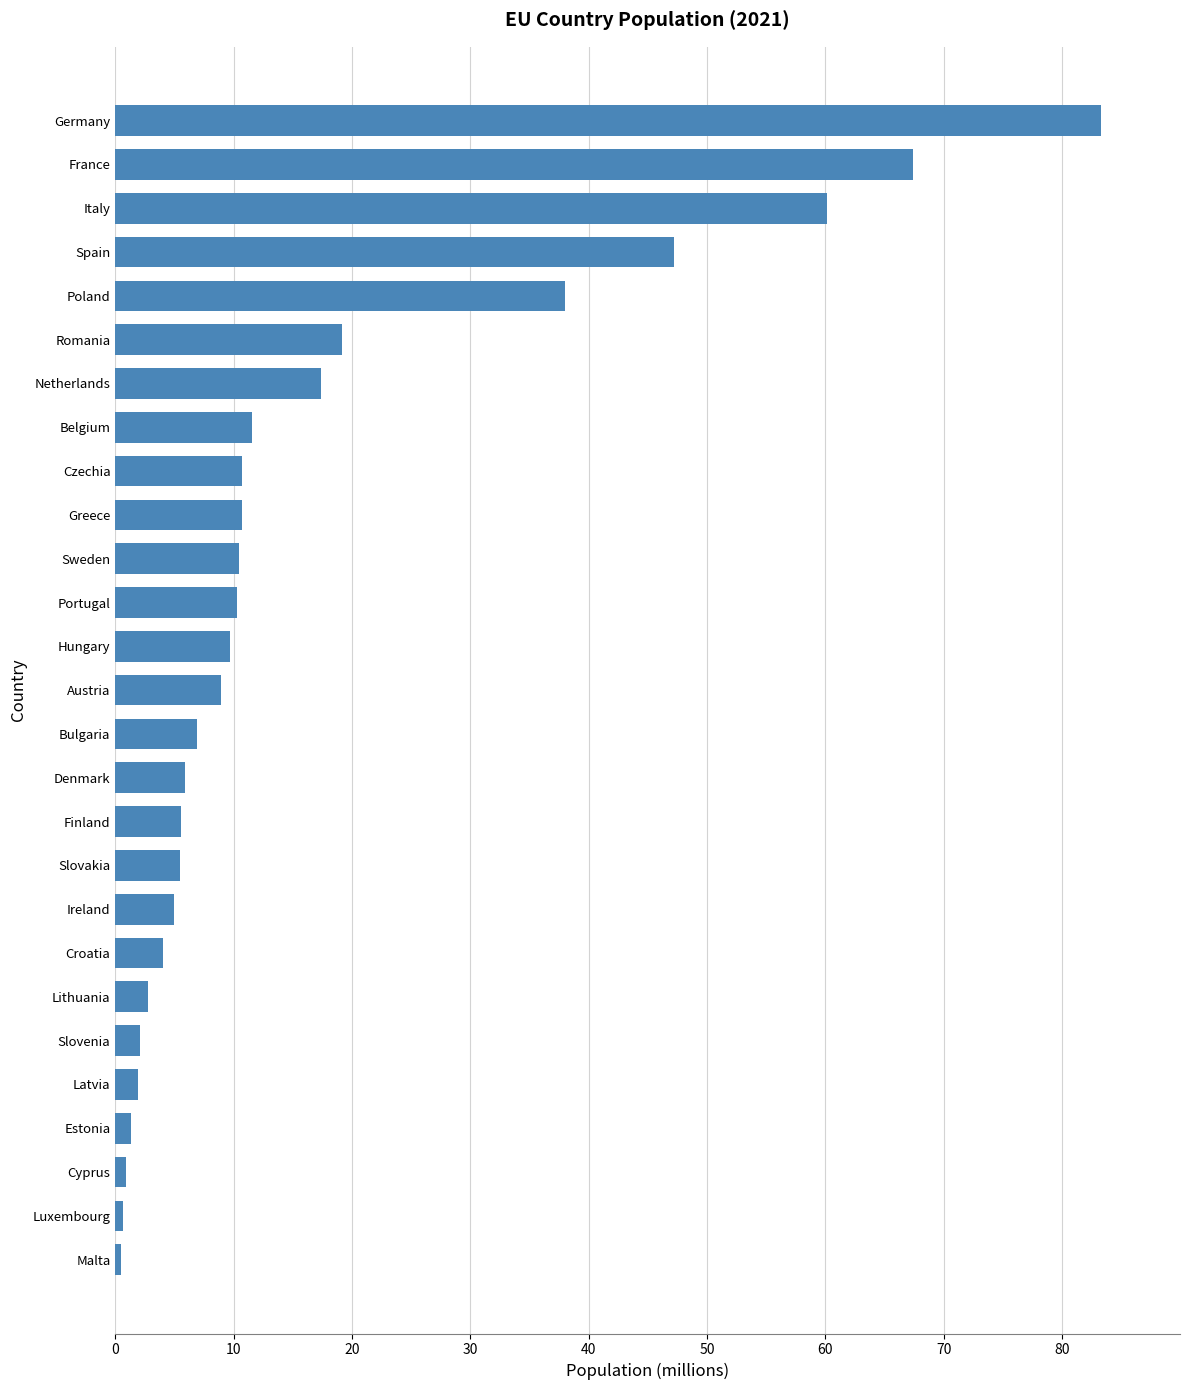

True or false: the data shows 4.5 at Portugal.

False